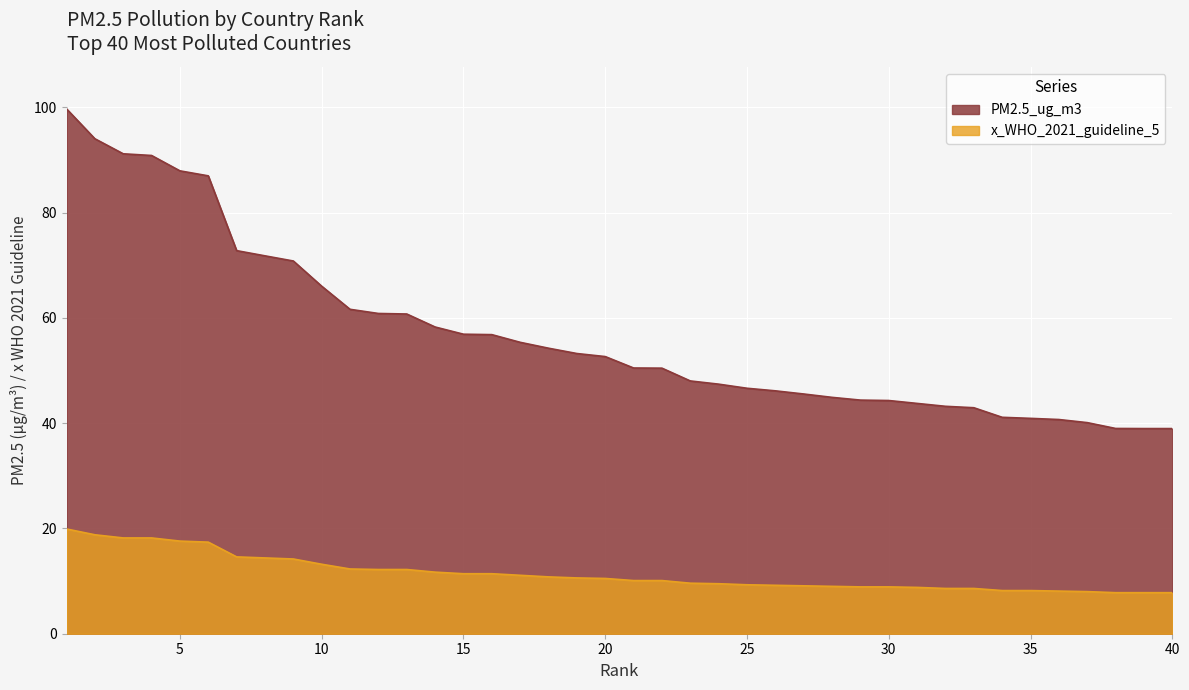

Which series has the largest total across all categories?

PM2.5_ug_m3